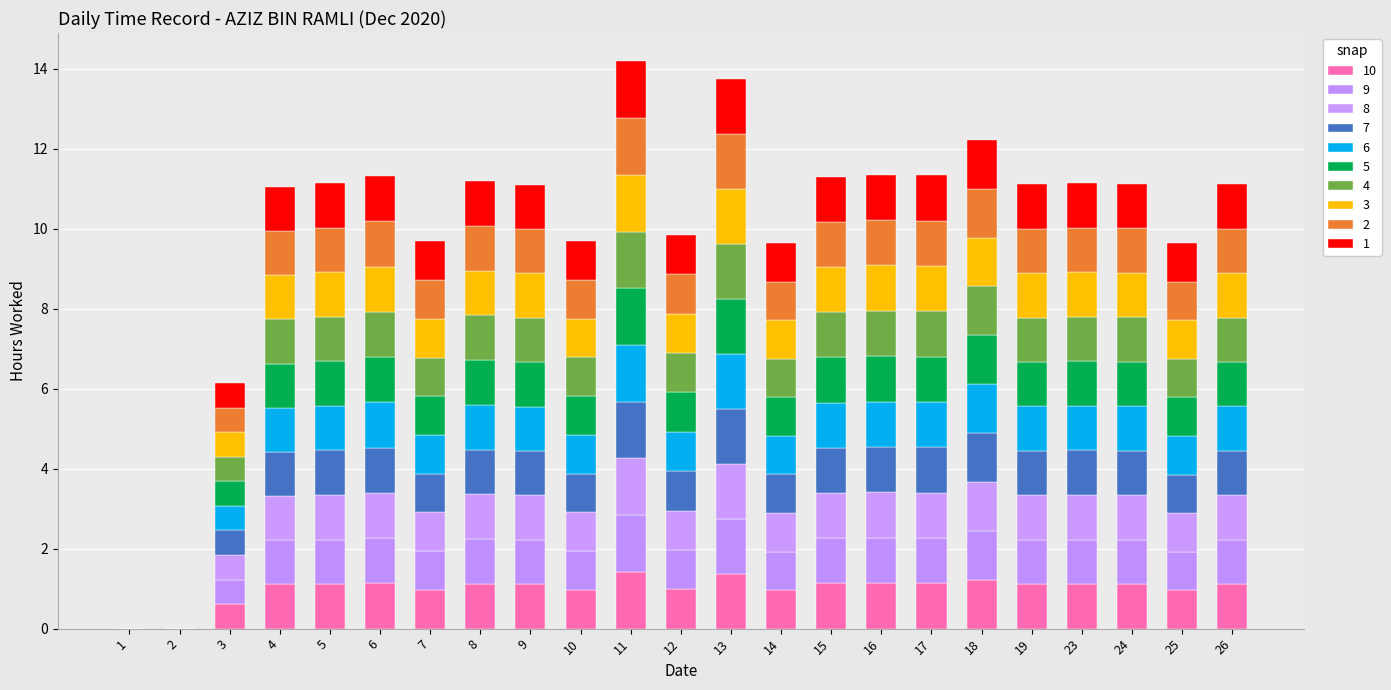

Are the bars horizontal?

No